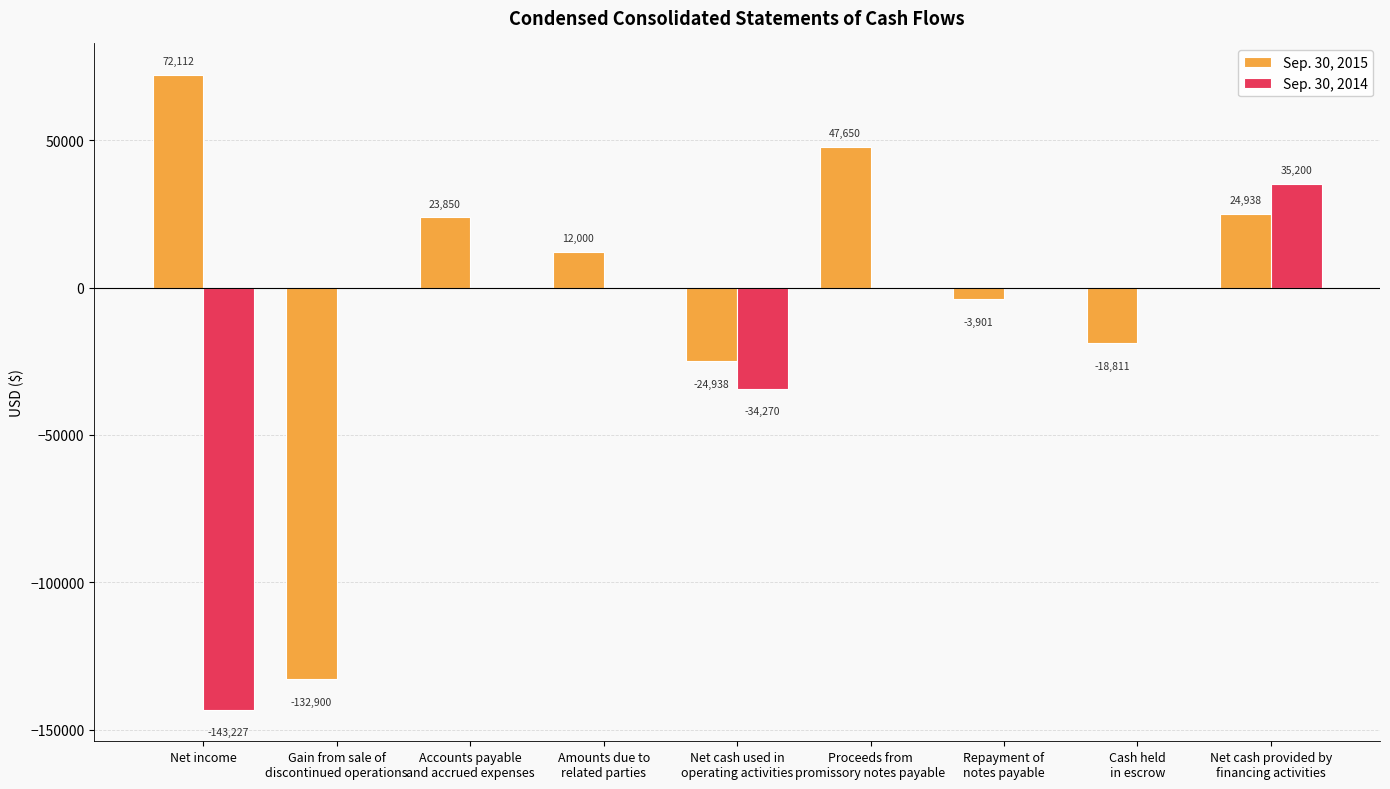

Are the bars grouped side by side (vs. stacked)?

Yes